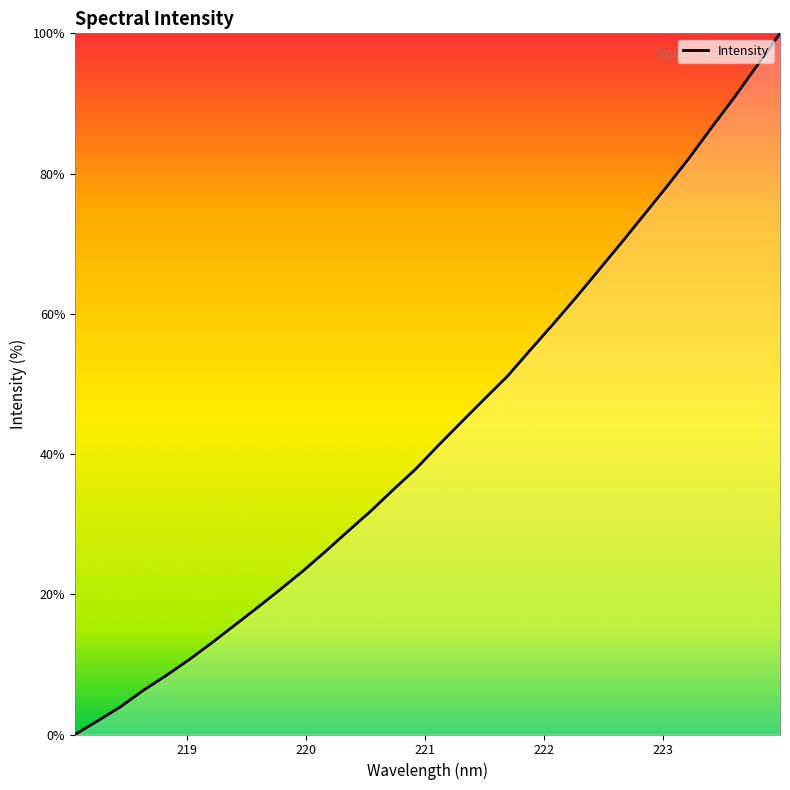

What is the maximum value shown in the chart?

100.0